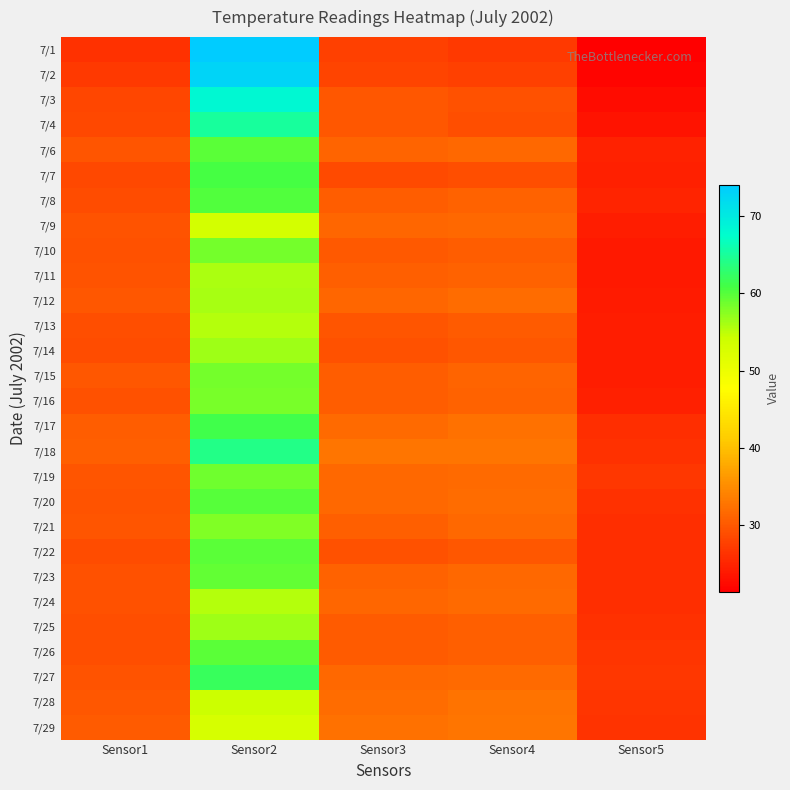

Reading right to left, transcribe all the data shown in this chart.

7/1: Sensor5=21.4	Sensor4=27.1	Sensor3=27.7	Sensor2=74.0	Sensor1=26.3
7/2: Sensor5=21.8	Sensor4=27.6	Sensor3=28.1	Sensor2=72.8	Sensor1=27.0
7/3: Sensor5=22.8	Sensor4=29.3	Sensor3=29.9	Sensor2=68.0	Sensor1=28.2
7/4: Sensor5=23.3	Sensor4=29.2	Sensor3=29.9	Sensor2=65.1	Sensor1=28.5
7/6: Sensor5=24.8	Sensor4=31.6	Sensor3=31.3	Sensor2=59.7	Sensor1=29.7
7/7: Sensor5=24.6	Sensor4=29.0	Sensor3=28.7	Sensor2=60.7	Sensor1=28.4
7/8: Sensor5=25.0	Sensor4=30.9	Sensor3=30.5	Sensor2=60.0	Sensor1=28.8
7/9: Sensor5=24.4	Sensor4=31.6	Sensor3=31.3	Sensor2=53.3	Sensor1=29.6
7/10: Sensor5=24.0	Sensor4=30.5	Sensor3=30.1	Sensor2=58.5	Sensor1=29.4
7/11: Sensor5=23.9	Sensor4=31.0	Sensor3=30.8	Sensor2=55.8	Sensor1=29.5
7/12: Sensor5=24.3	Sensor4=31.9	Sensor3=31.4	Sensor2=56.1	Sensor1=30.0
7/13: Sensor5=24.4	Sensor4=30.4	Sensor3=29.6	Sensor2=55.4	Sensor1=29.1
7/14: Sensor5=24.4	Sensor4=29.9	Sensor3=29.3	Sensor2=56.4	Sensor1=28.9
7/15: Sensor5=24.4	Sensor4=31.1	Sensor3=30.5	Sensor2=58.5	Sensor1=29.9
7/16: Sensor5=24.6	Sensor4=31.0	Sensor3=30.5	Sensor2=58.3	Sensor1=29.4
7/17: Sensor5=26.0	Sensor4=32.4	Sensor3=31.9	Sensor2=61.2	Sensor1=30.5
7/18: Sensor5=26.1	Sensor4=32.9	Sensor3=32.9	Sensor2=64.0	Sensor1=30.8
7/19: Sensor5=26.9	Sensor4=31.8	Sensor3=31.6	Sensor2=58.7	Sensor1=29.6
7/20: Sensor5=26.2	Sensor4=32.0	Sensor3=31.6	Sensor2=59.9	Sensor1=29.5
7/21: Sensor5=26.0	Sensor4=31.5	Sensor3=30.8	Sensor2=57.9	Sensor1=29.7
7/22: Sensor5=26.1	Sensor4=30.0	Sensor3=29.4	Sensor2=59.6	Sensor1=28.9
7/23: Sensor5=26.0	Sensor4=31.6	Sensor3=31.0	Sensor2=59.2	Sensor1=29.3
7/24: Sensor5=26.1	Sensor4=31.8	Sensor3=31.4	Sensor2=55.3	Sensor1=29.4
7/25: Sensor5=26.3	Sensor4=30.7	Sensor3=30.4	Sensor2=56.4	Sensor1=29.1
7/26: Sensor5=26.6	Sensor4=30.7	Sensor3=30.3	Sensor2=59.8	Sensor1=29.1
7/27: Sensor5=26.8	Sensor4=31.8	Sensor3=31.5	Sensor2=62.0	Sensor1=29.4
7/28: Sensor5=26.7	Sensor4=32.6	Sensor3=32.0	Sensor2=54.2	Sensor1=29.9
7/29: Sensor5=26.5	Sensor4=32.9	Sensor3=32.3	Sensor2=52.8	Sensor1=30.4